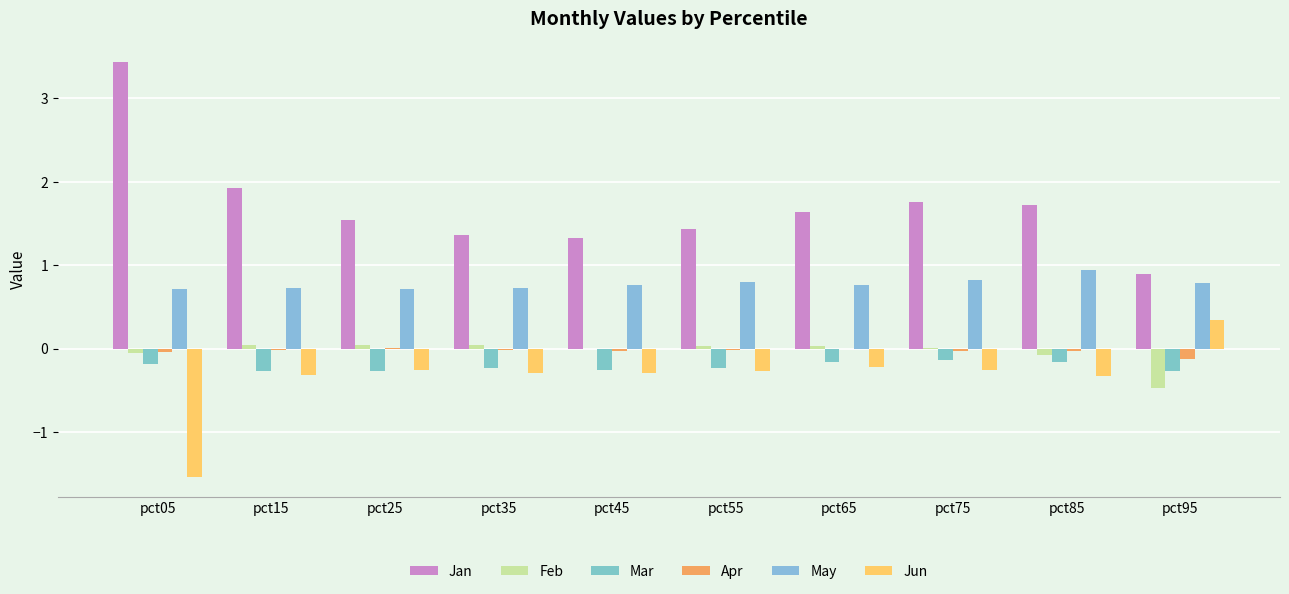

What is the difference between the second highest and second lowest values in the Jun series?

0.1